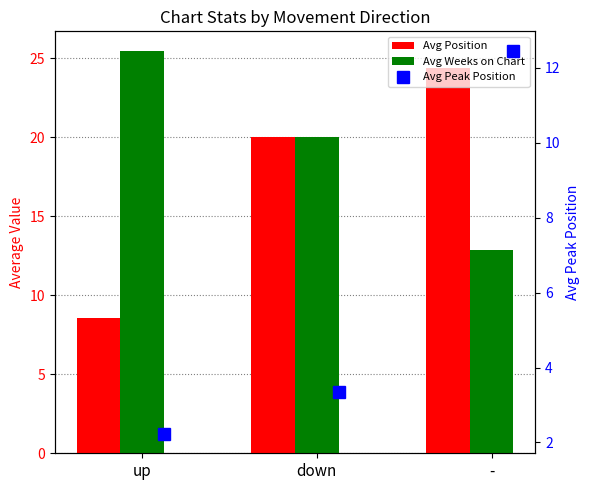

What is the approximate value of Avg Peak Position at -?

12.5